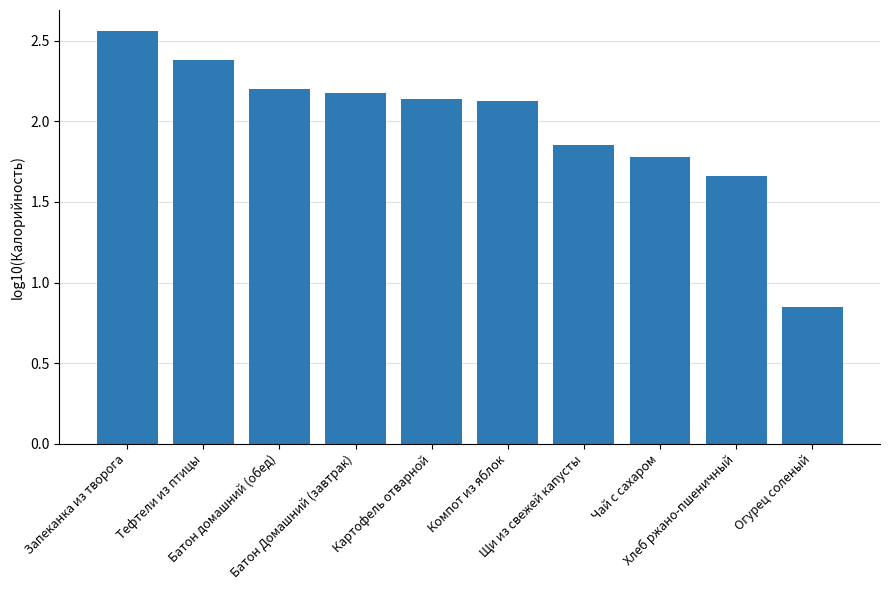

What is the average value?

2.0